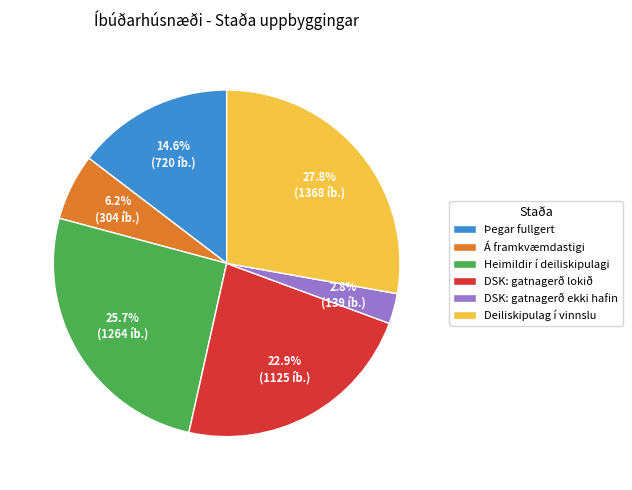

What is the ratio of the value at Þegar fullgert to the value at Heimildir í deiliskipulagi?

0.6